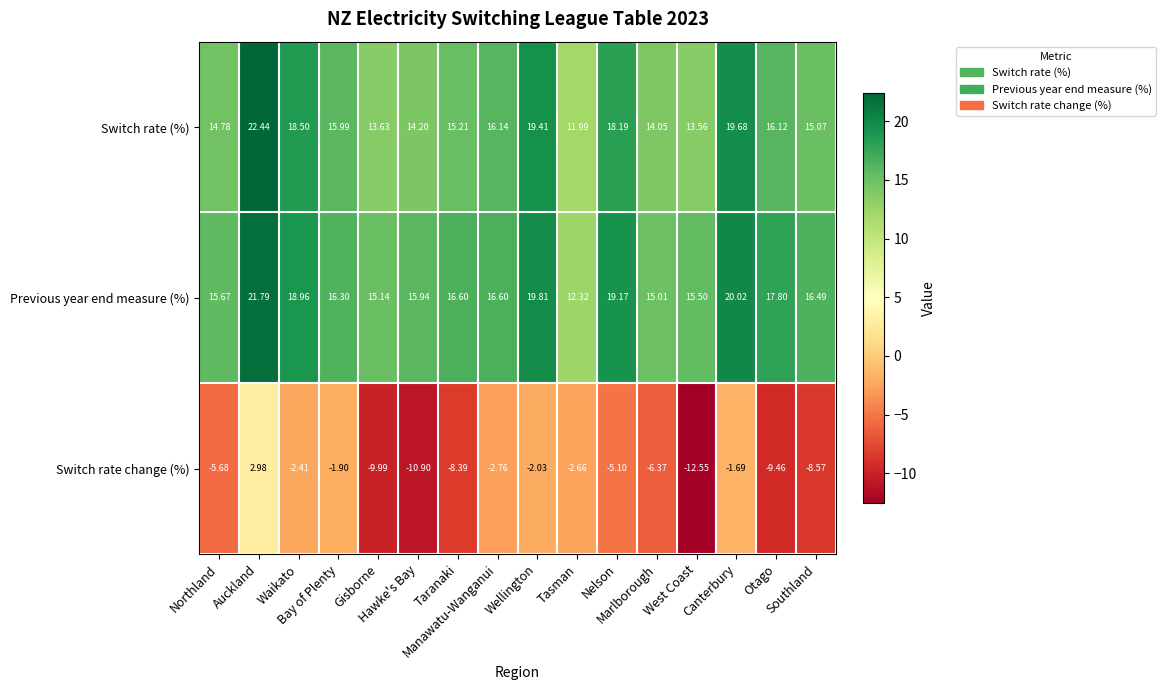

How many values in the Previous year end measure (%) series are below 16?

6